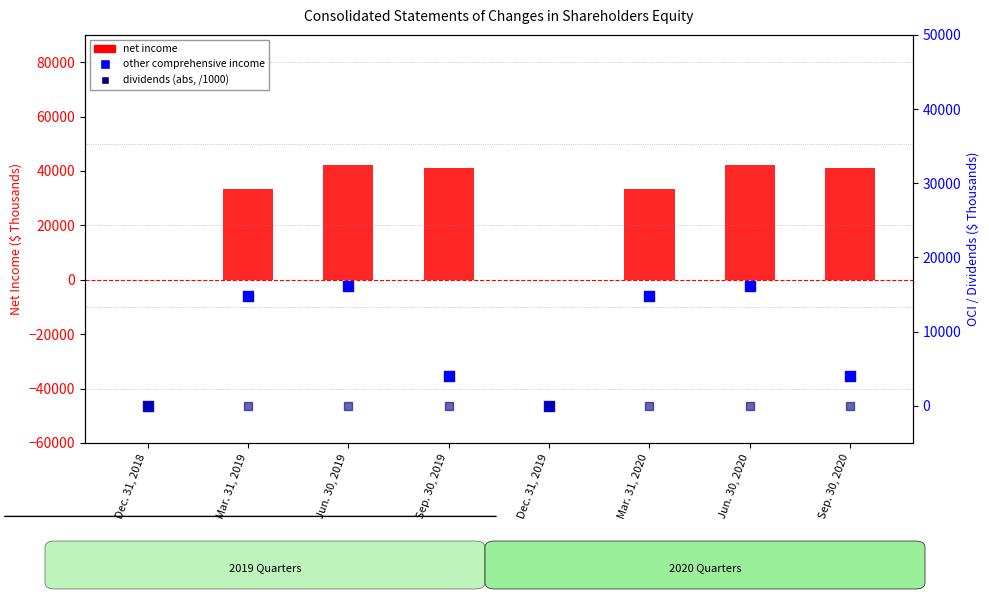

At which category is the sum across all series the highest?

Jun. 30, 2019